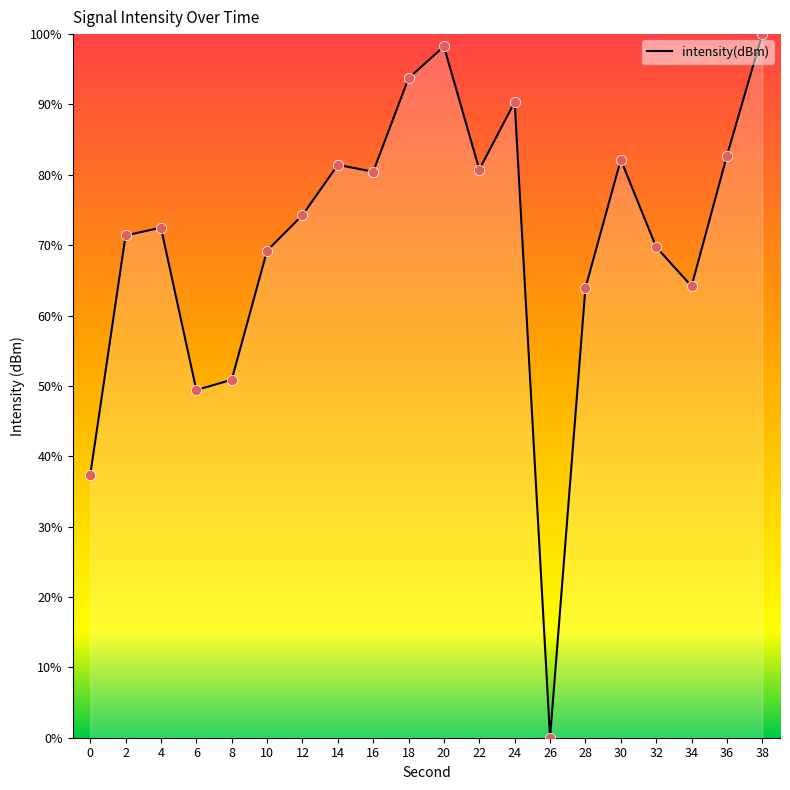

What is the change in value from 2 to 10?

-2.2